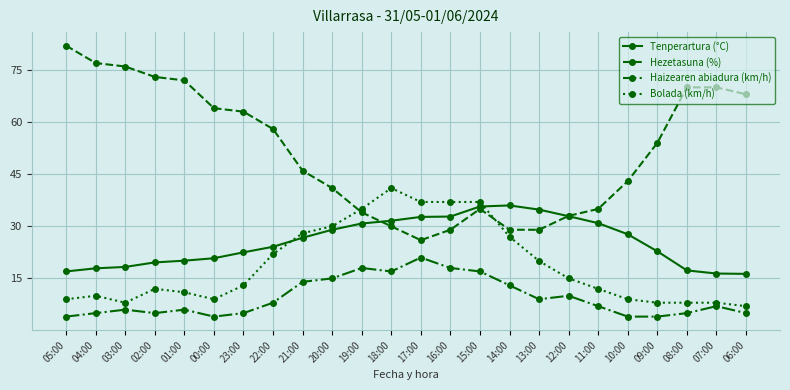

True or false: Hezetasuna (%) and Tenperartura (°C) cross at least once.

True